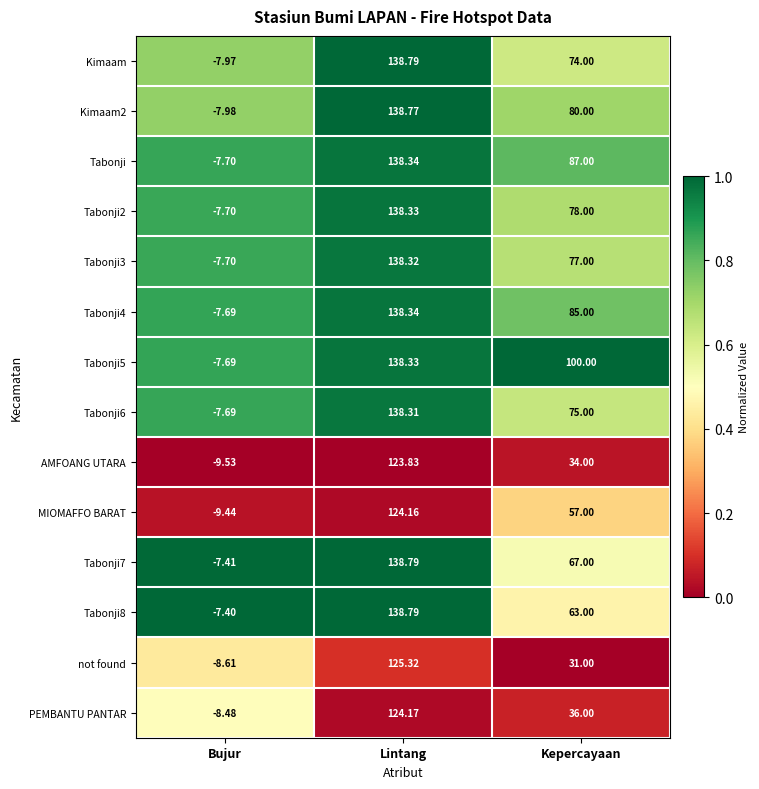

At which category is the sum across all series the highest?

Lintang